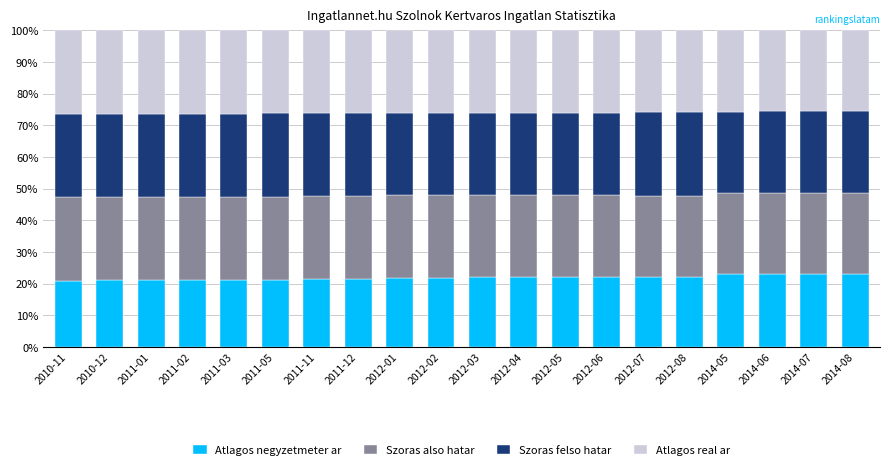

What is the highest value of the Atlagos negyzetmeter ar series?

23.1